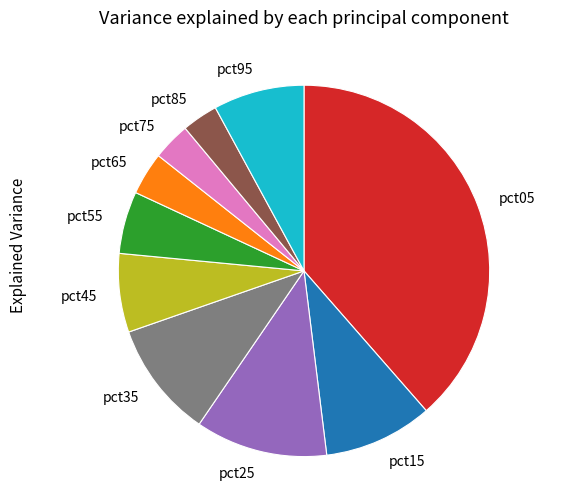

Combined, do pct35 and pct95 account for over 50%?

No